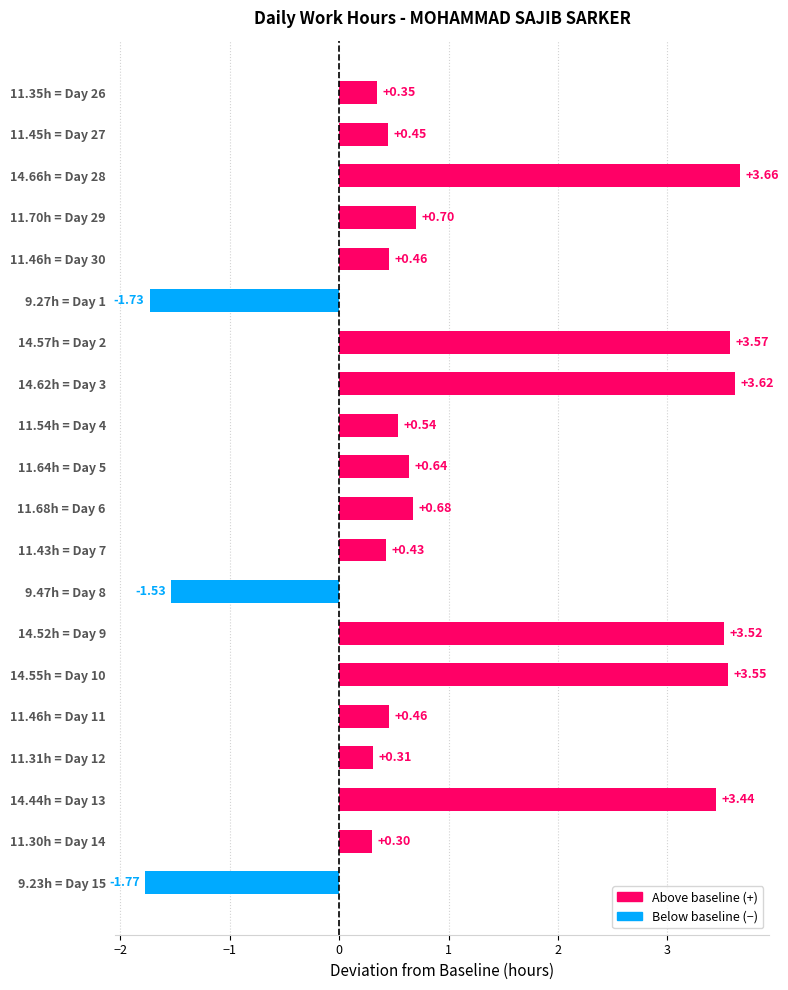

Are the bars grouped side by side (vs. stacked)?

No